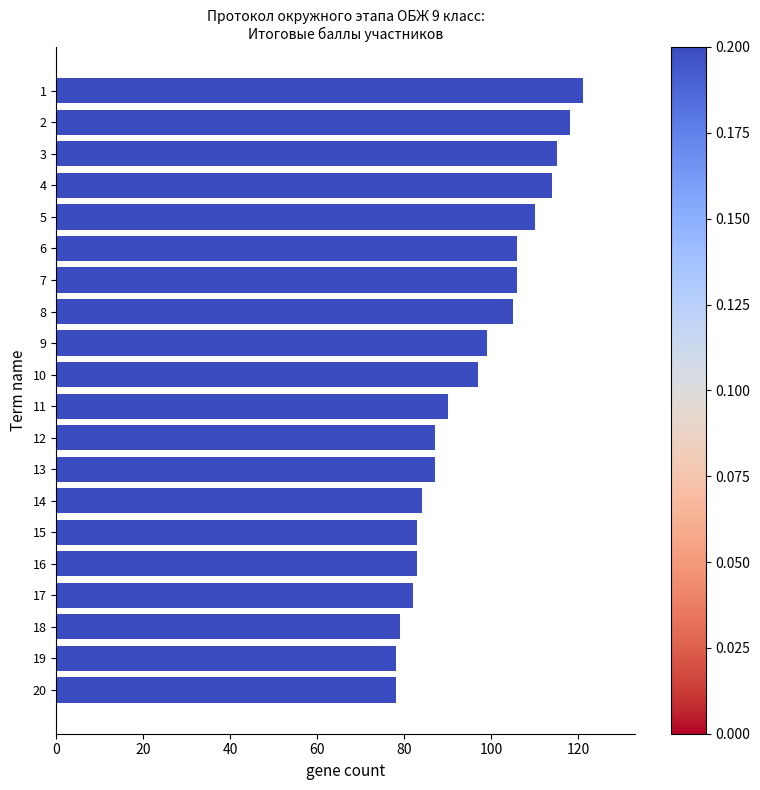

What is the value of the 6th bar from the top?

106